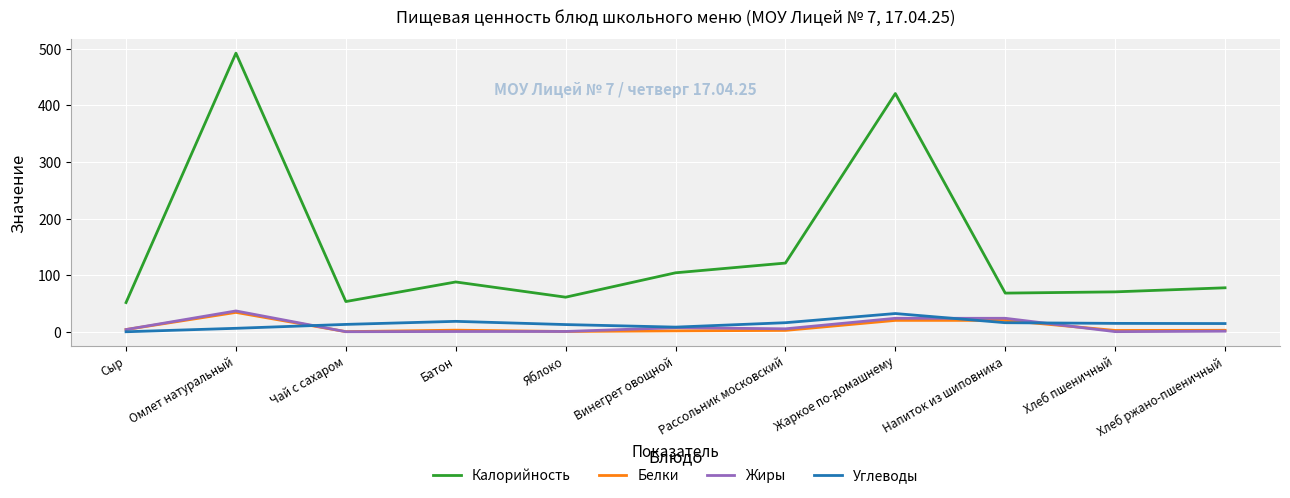

Does the chart have visible grid lines?

Yes